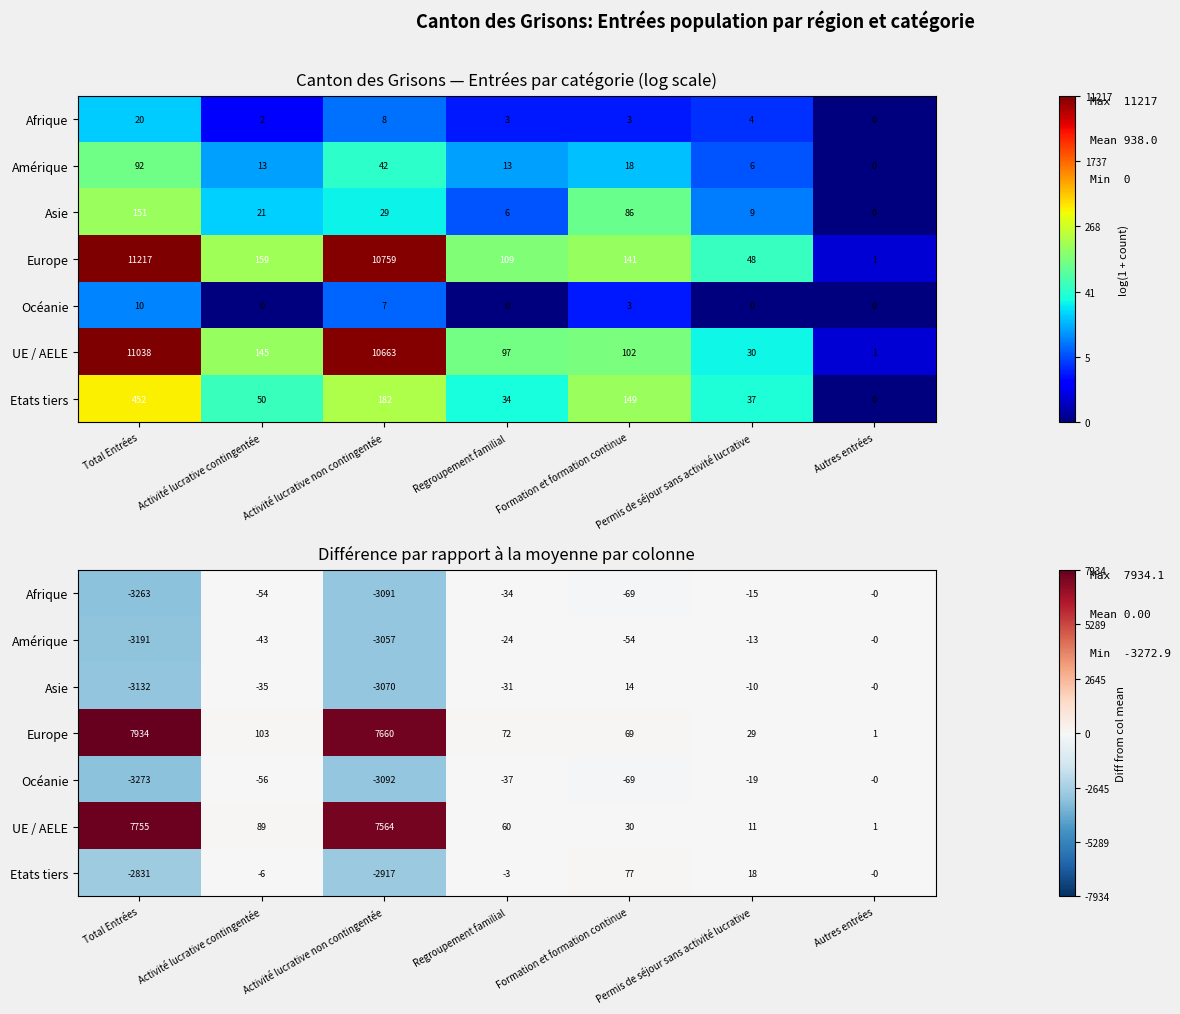

At which label does Etats tiers first exceed -3?

Formation et formation continue